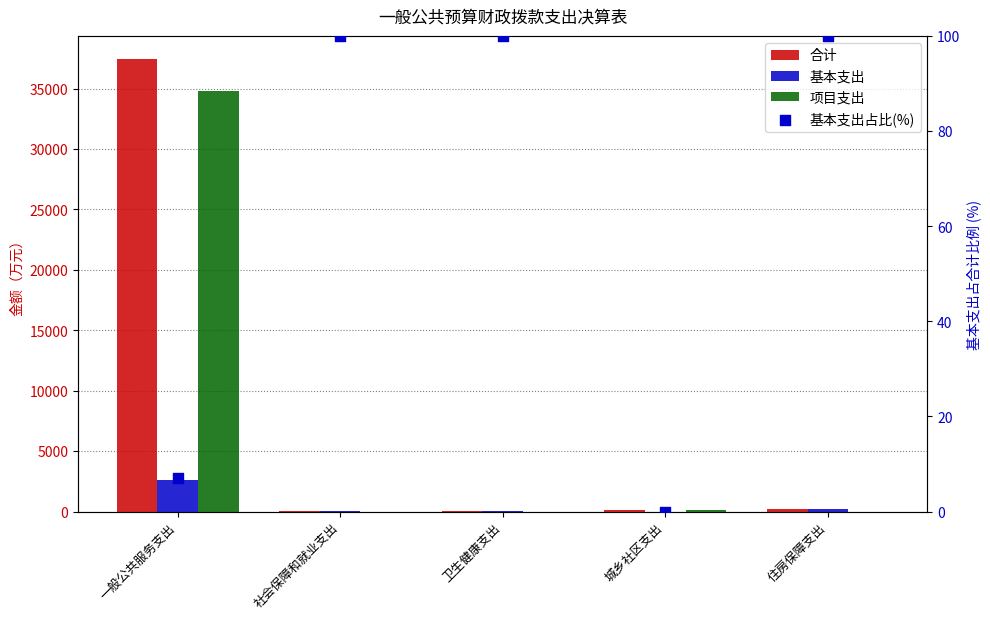

Is the value of 基本支出 at 住房保障支出 greater than the value of 项目支出 at 社会保障和就业支出?

Yes